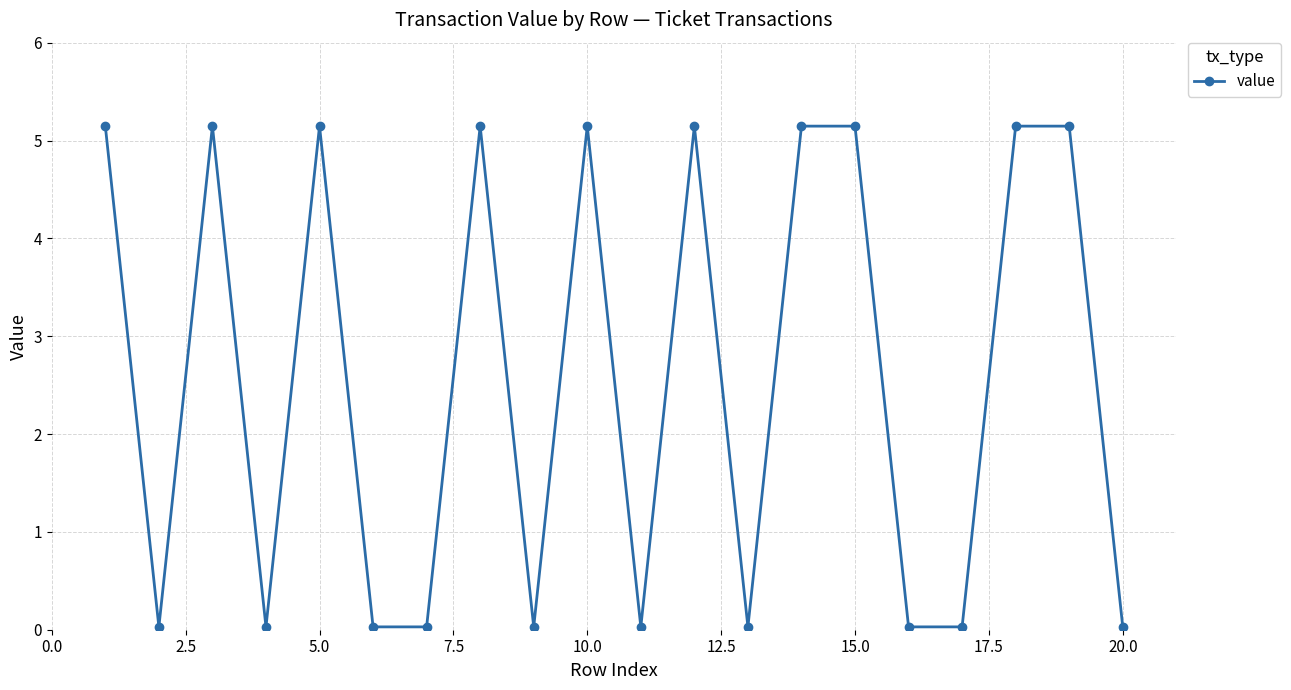

Count the number of data series in this chart.

1